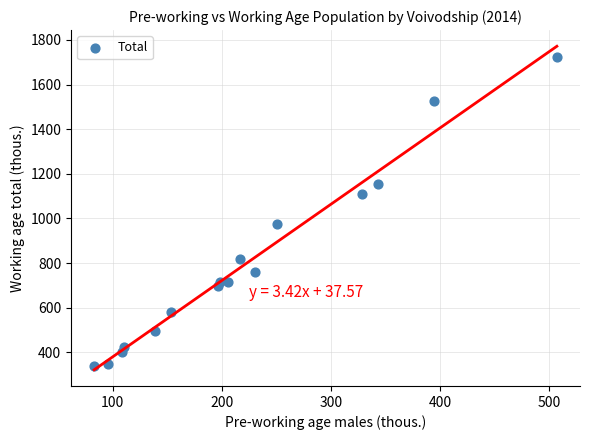

What is the range of Y values (max minus min)?

1383.4